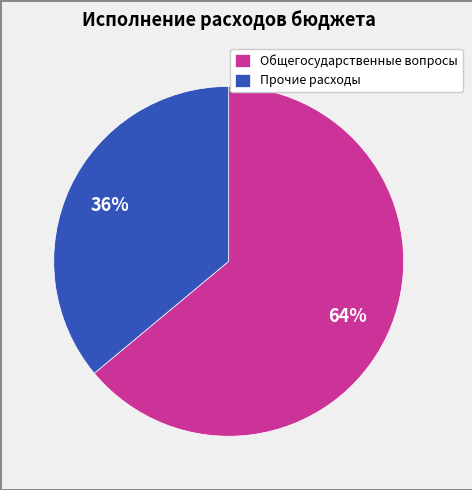

Is it true that Общегосударственные вопросы is 64% of the pie?

True